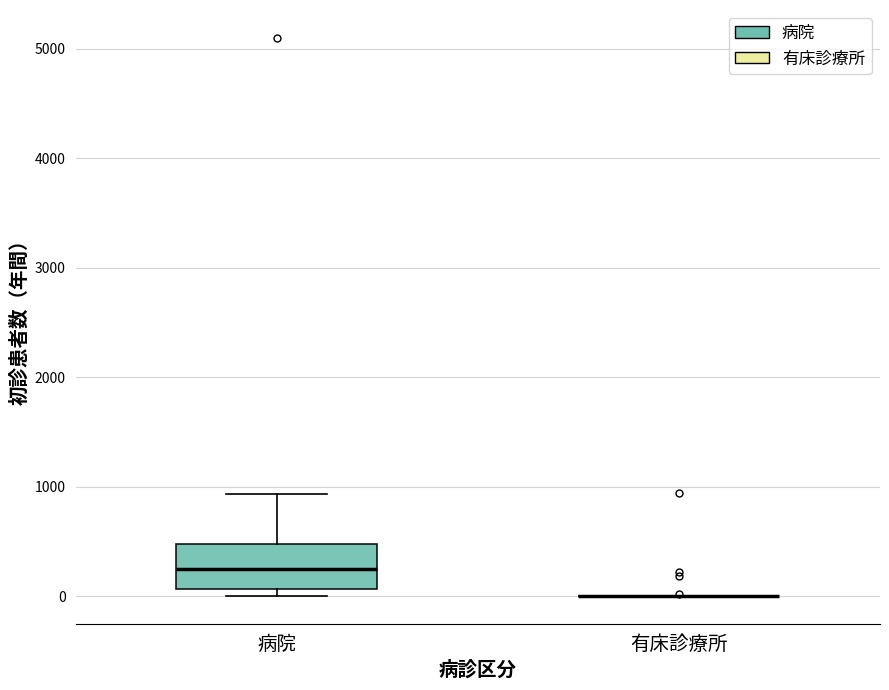

Which box is the tallest, from its lower edge to its upper edge?

病院